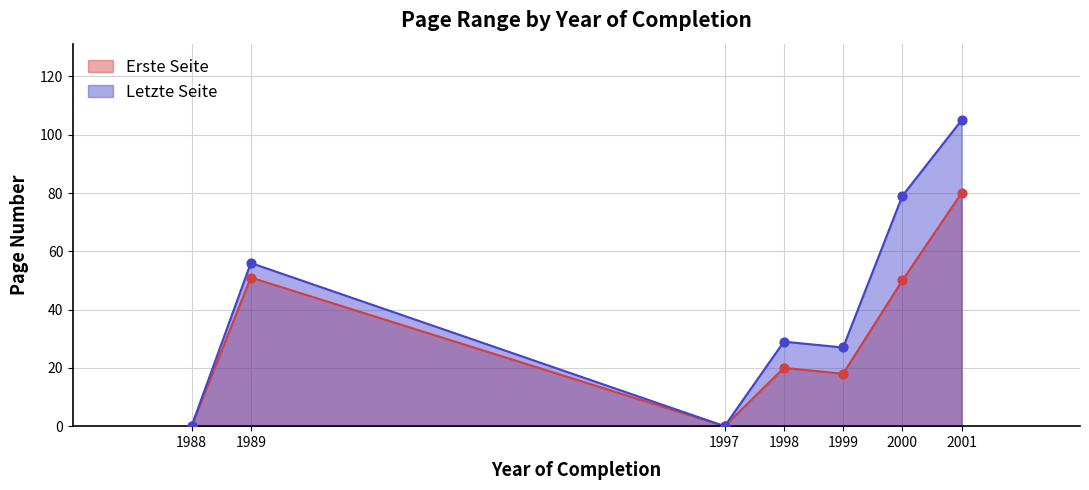

What are all the series names shown in the legend?

Erste Seite, Letzte Seite